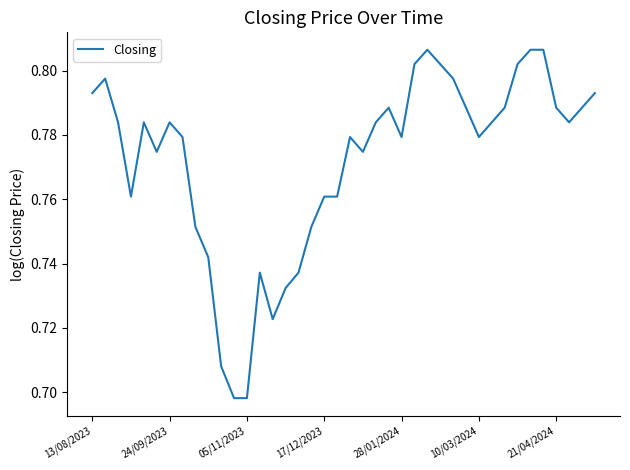

How many lines are shown in the chart?

1